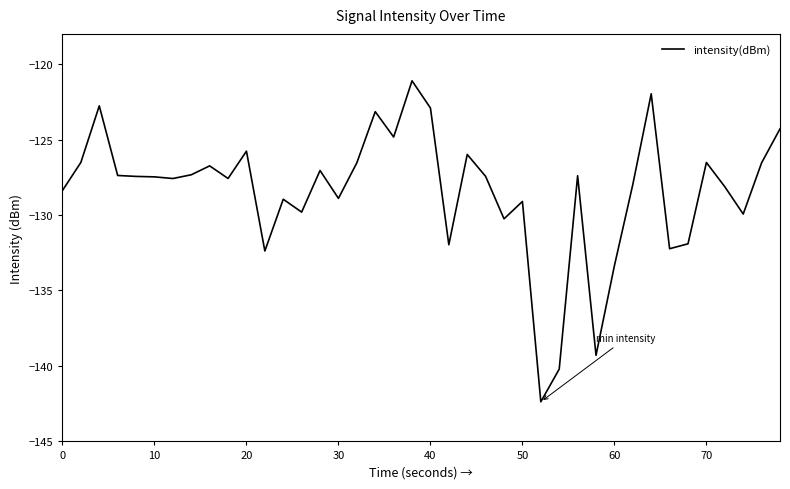

What is the smallest value displayed?

-142.4